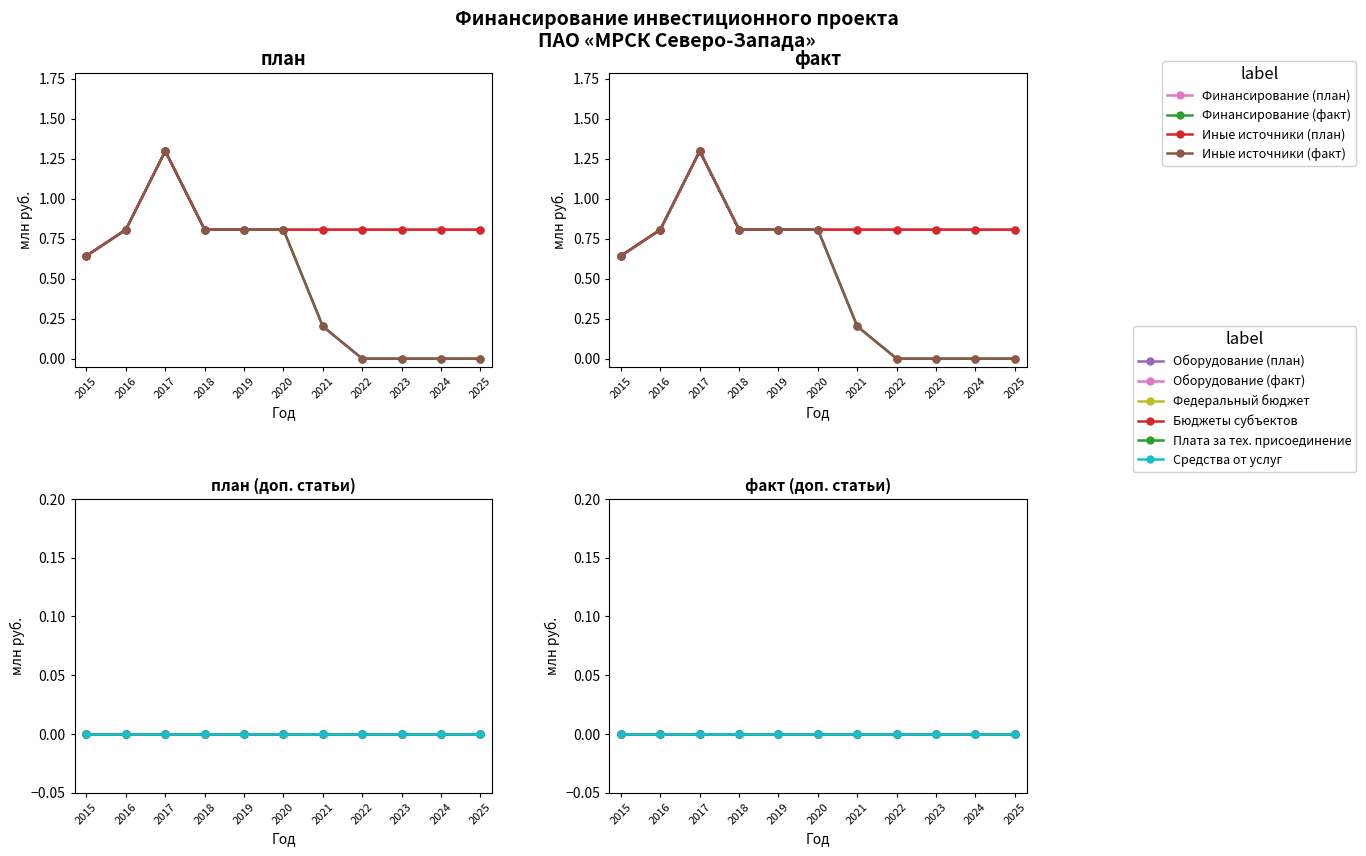

Which has a higher value, 2021 or 2019?

2021